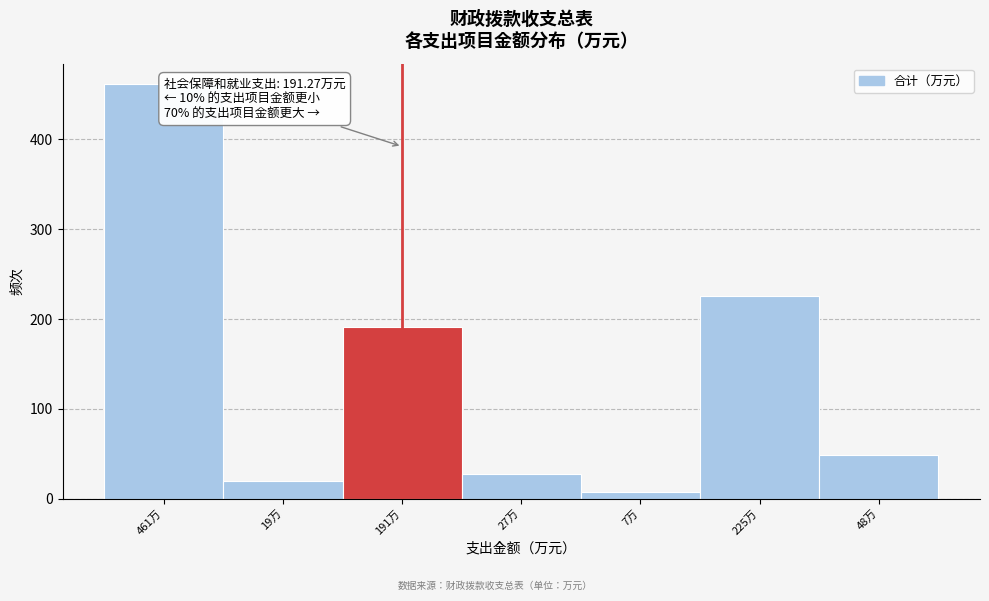

Reading left to right, what are all the values shown in this chart?

461.3	19.7	191.3	27.3	7.7	225.9	48.1